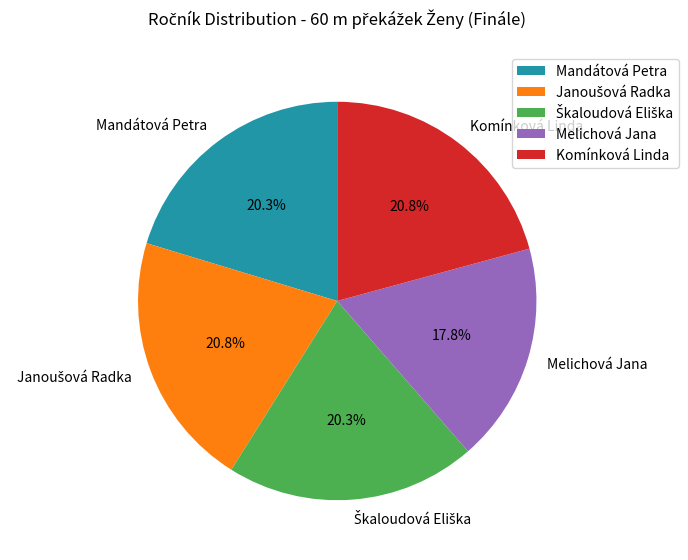

Between Melichová Jana and Komínková Linda, which is larger?

Komínková Linda